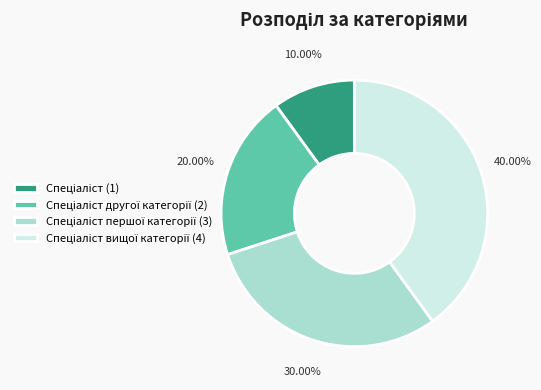

Is there any slice that represents more than half of the pie?

No